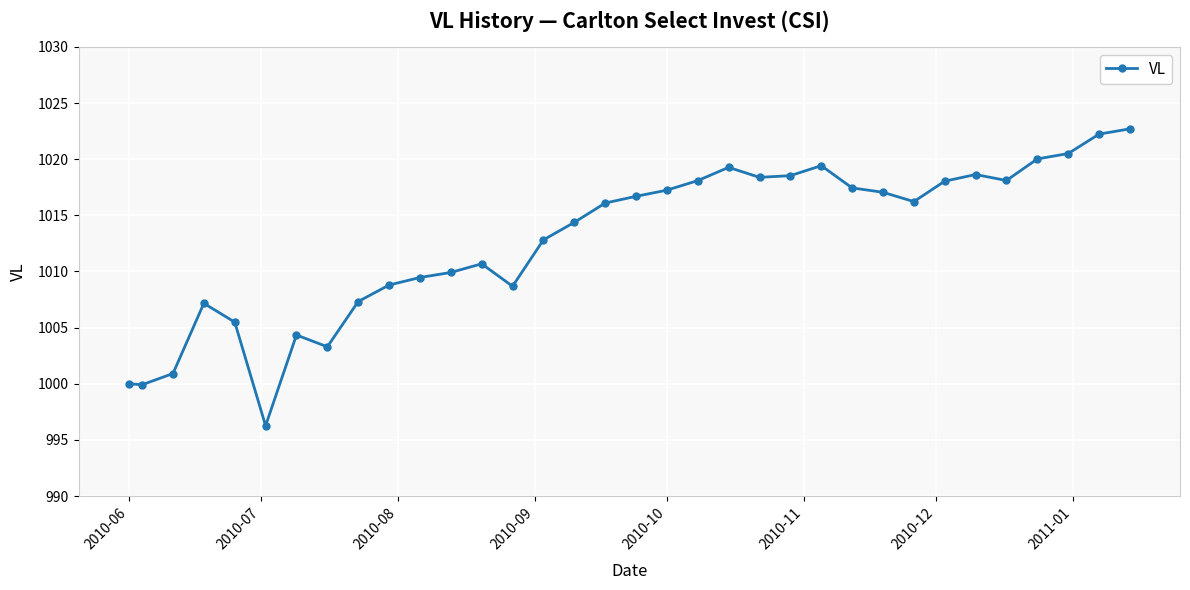

What is the value of the 24th point from the left?

1019.4